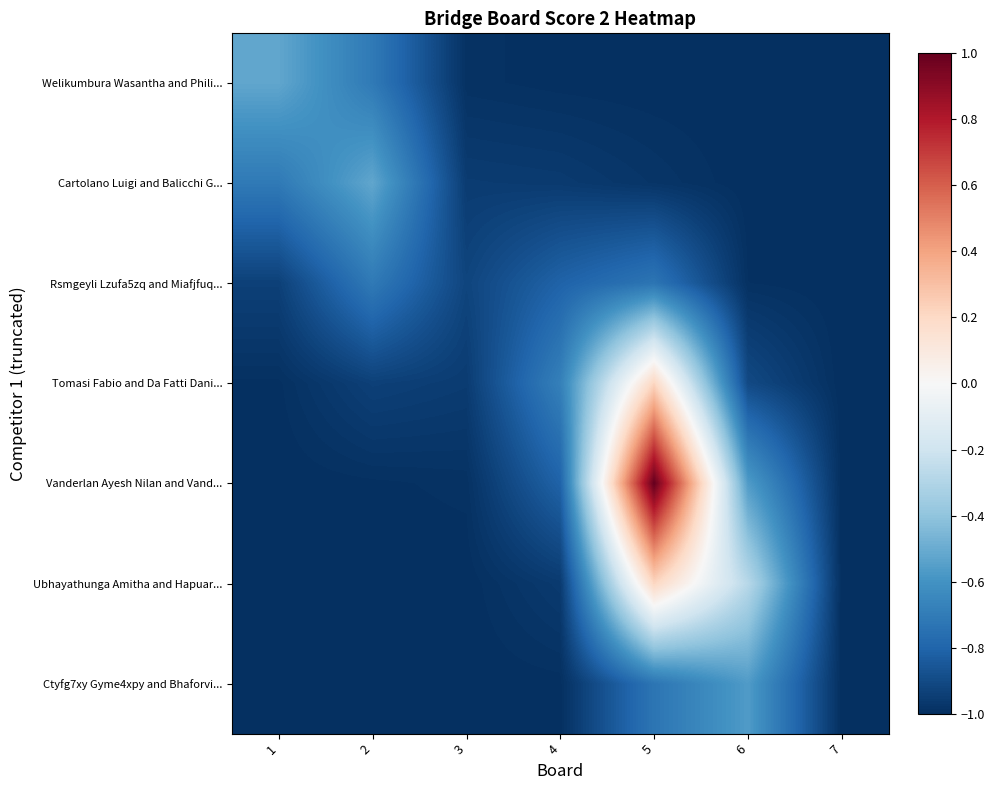

Rank the series at 5 from lowest to highest value.

Welikumbura Wasantha and Phili..., Cartolano Luigi and Balicchi G..., Rsmgeyli Lzufa5zq and Miafjfuq..., Ctyfg7xy Gyme4xpy and Bhaforvi..., Tomasi Fabio and Da Fatti Dani..., Ubhayathunga Amitha and Hapuar..., Vanderlan Ayesh Nilan and Vand...